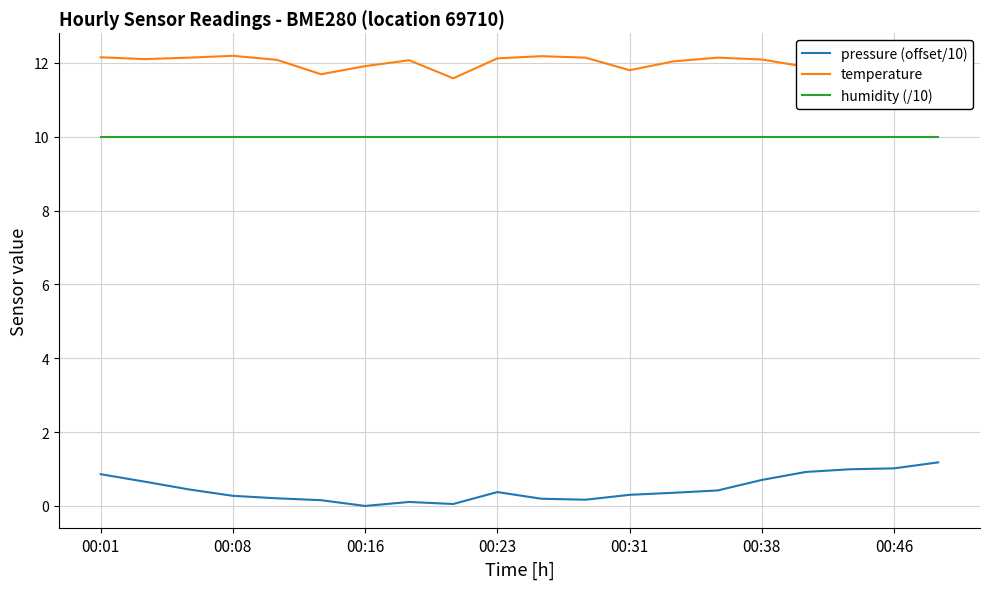

Which series has the largest total across all categories?

temperature